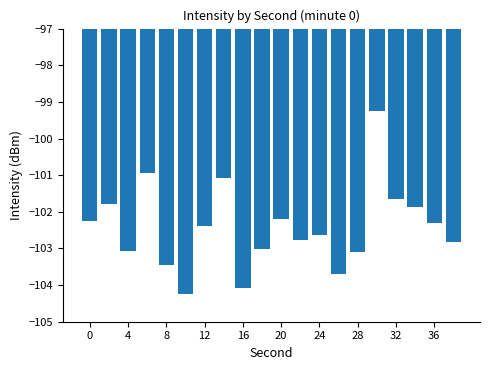

How many values are below -102?

14